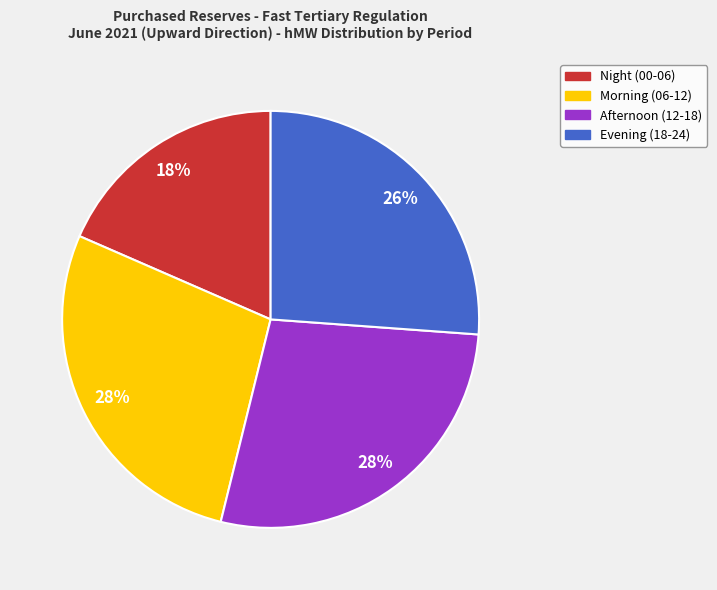

Do Night (00-06) and Evening (18-24) together represent more than half of the pie?

No